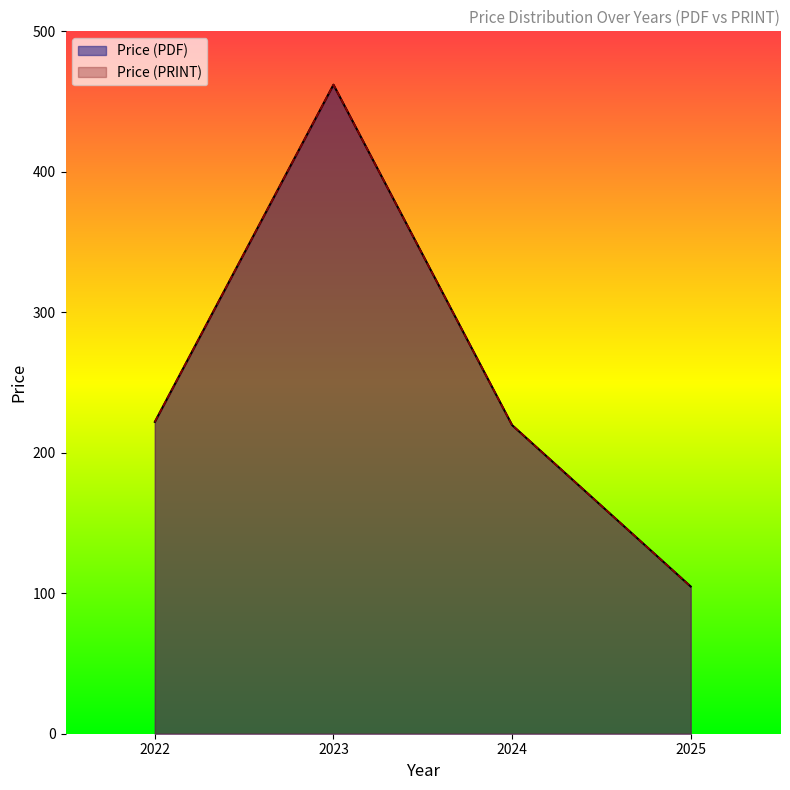

What are all the series names shown in the legend?

Price (PDF), Price (PRINT)